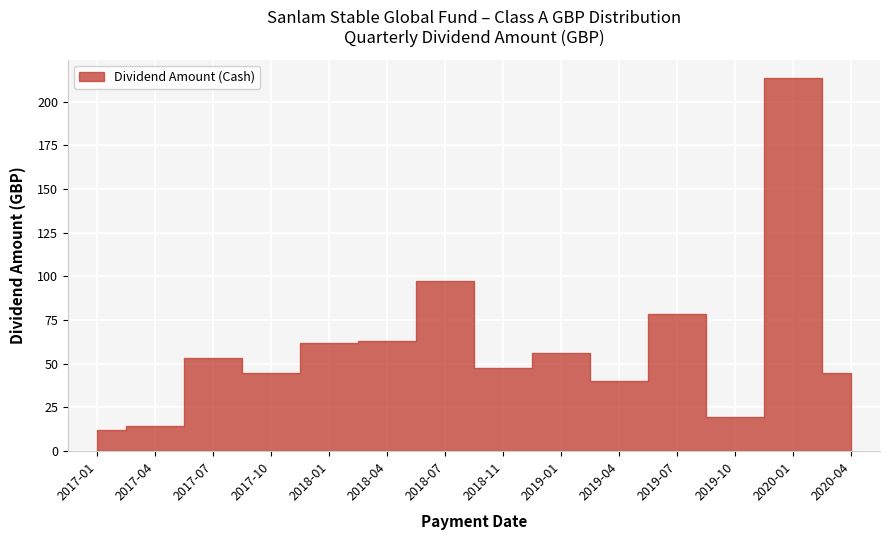

What is the average value?

60.6